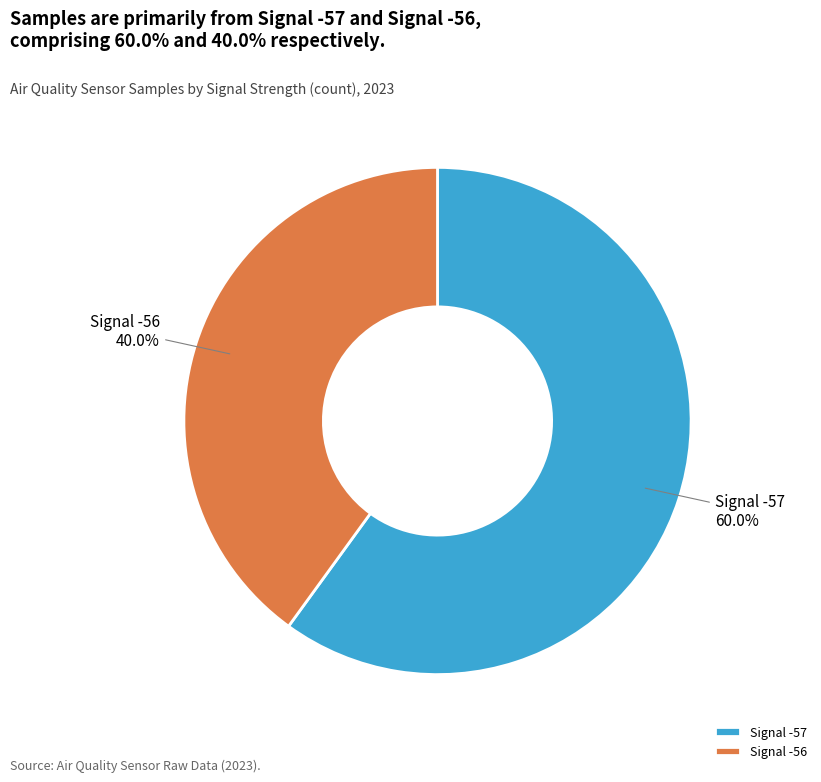

Count the number of slices in the pie.

2